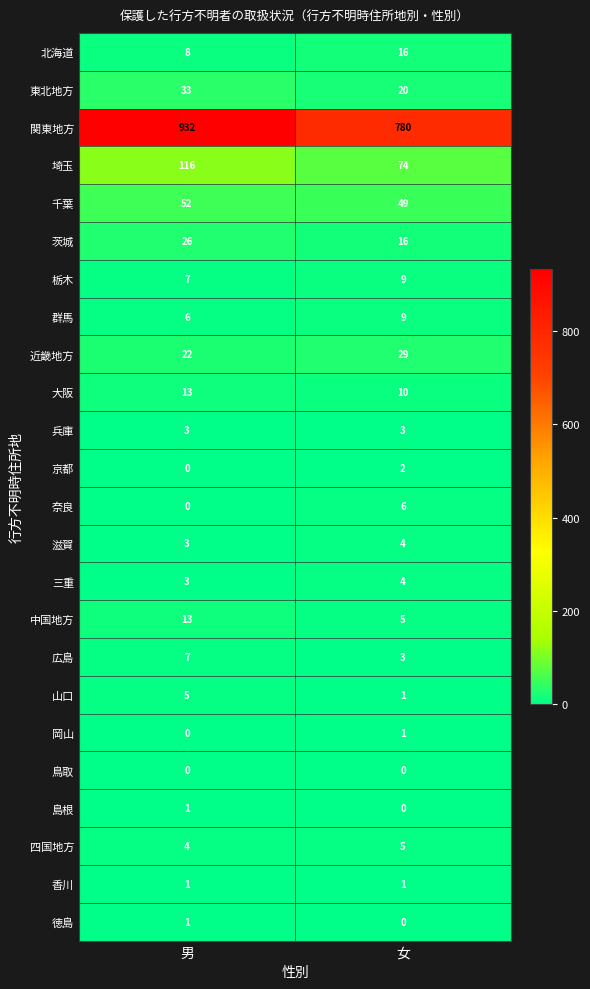

What is the difference between the 東北地方 values at 男 and 女?

13